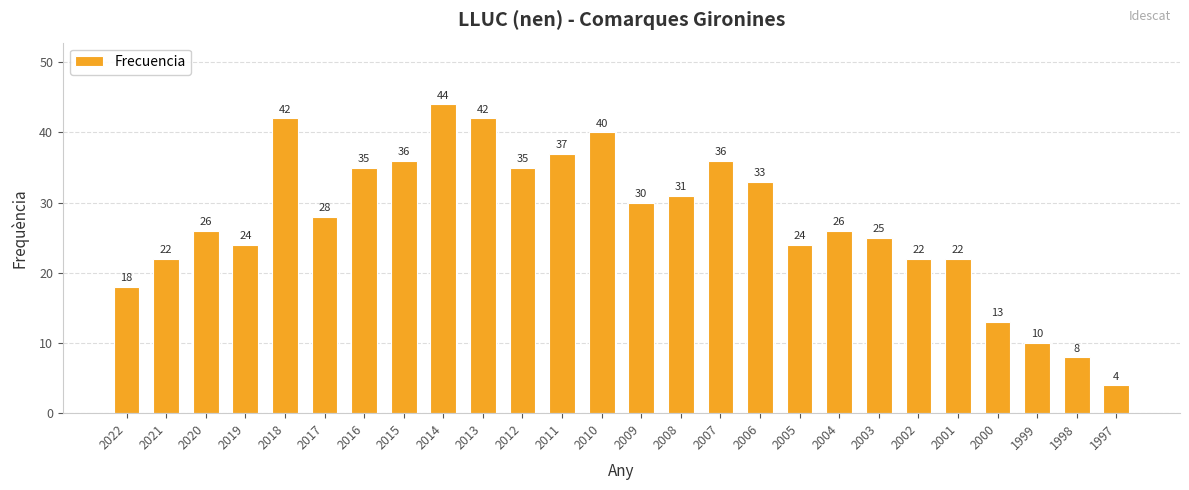

What is the difference between the second highest and minimum values?

38